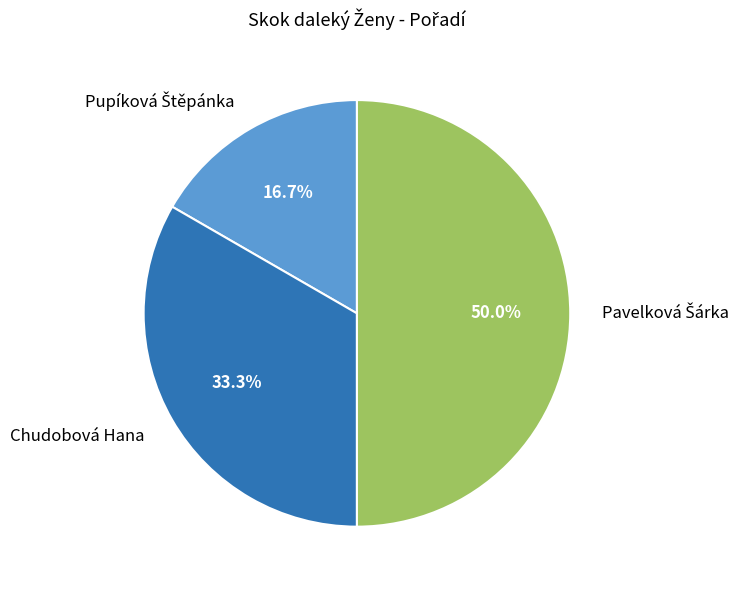

Count the number of slices in the pie.

3